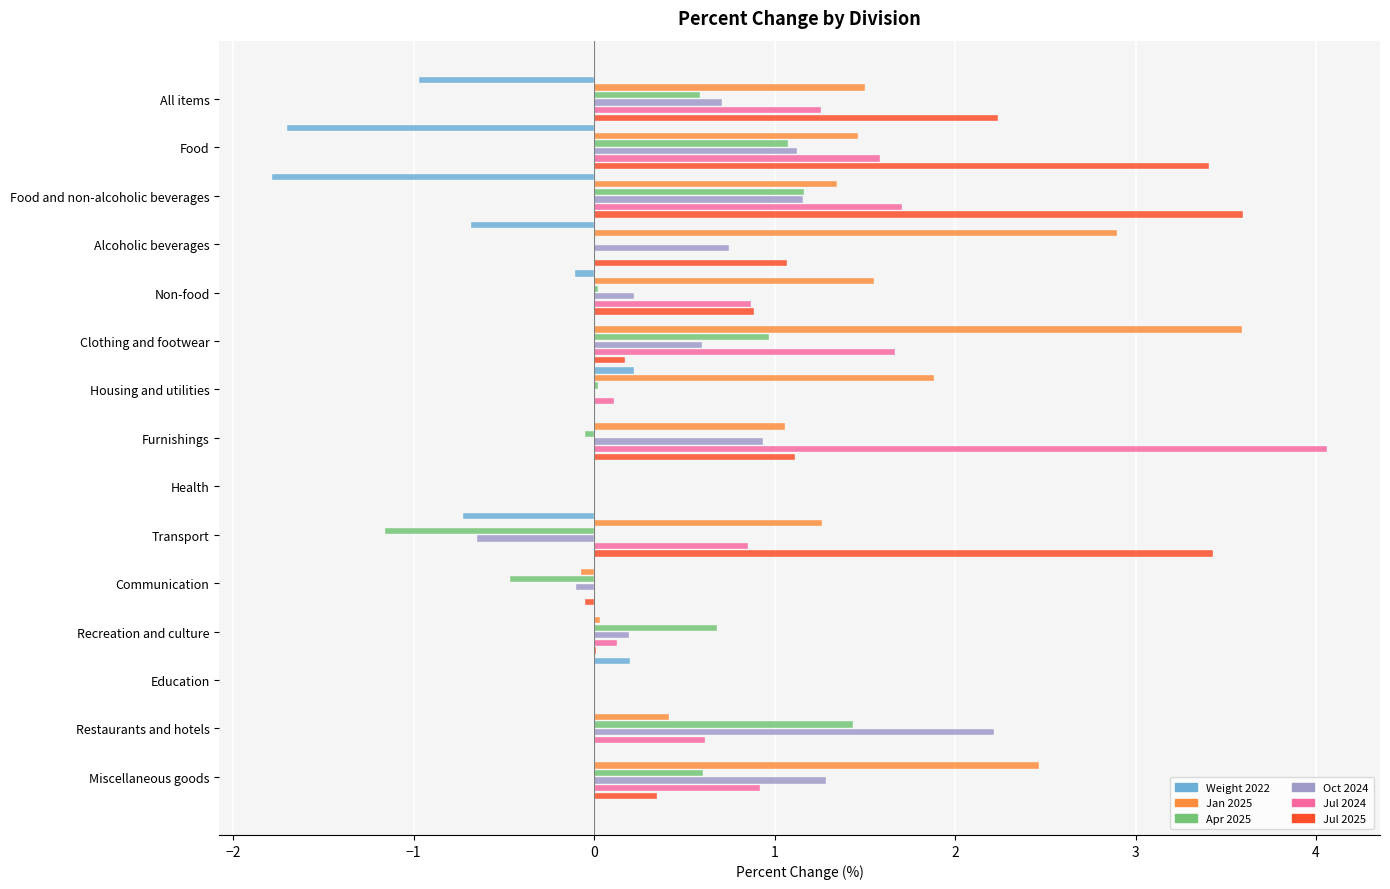

What is the average value of the Jul 2025 series?

1.1